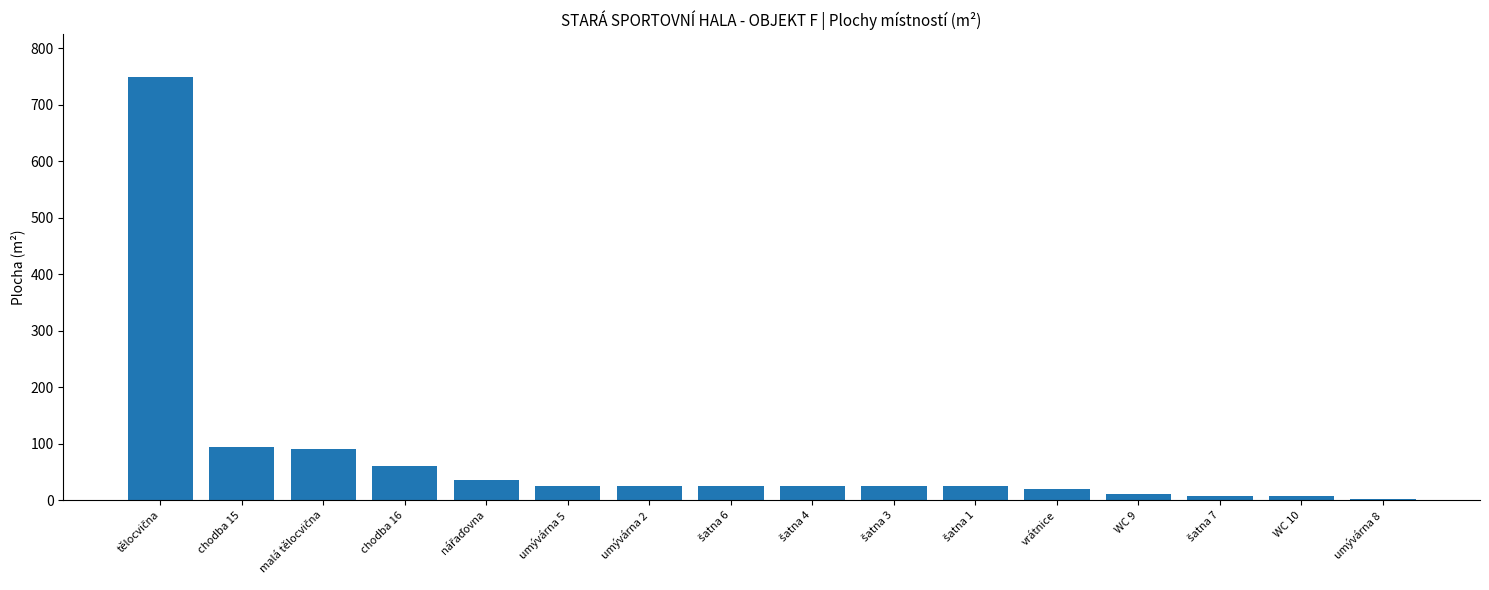

Between vrátnice and chodba 15, which is larger?

chodba 15